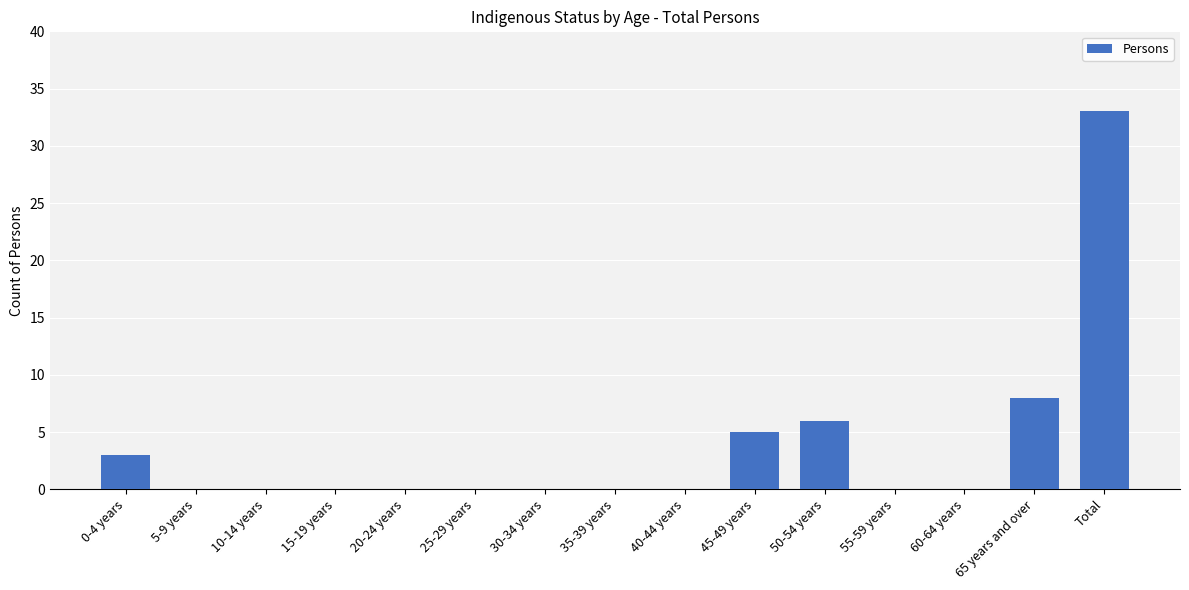

What is the maximum value shown in the chart?

33